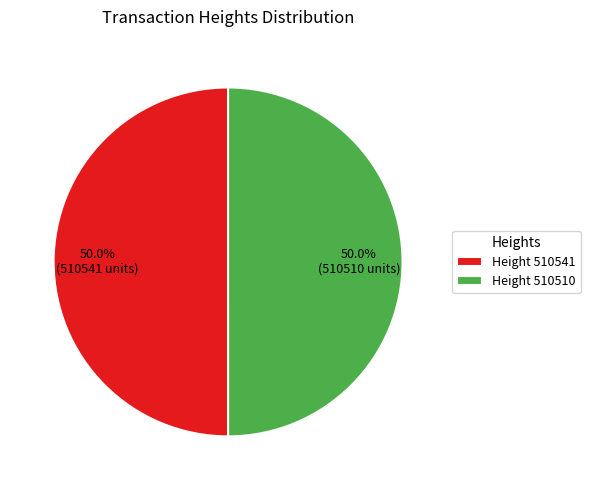

Approximately how many times larger is the value at Height 510510 compared to Height 510541?

1.0